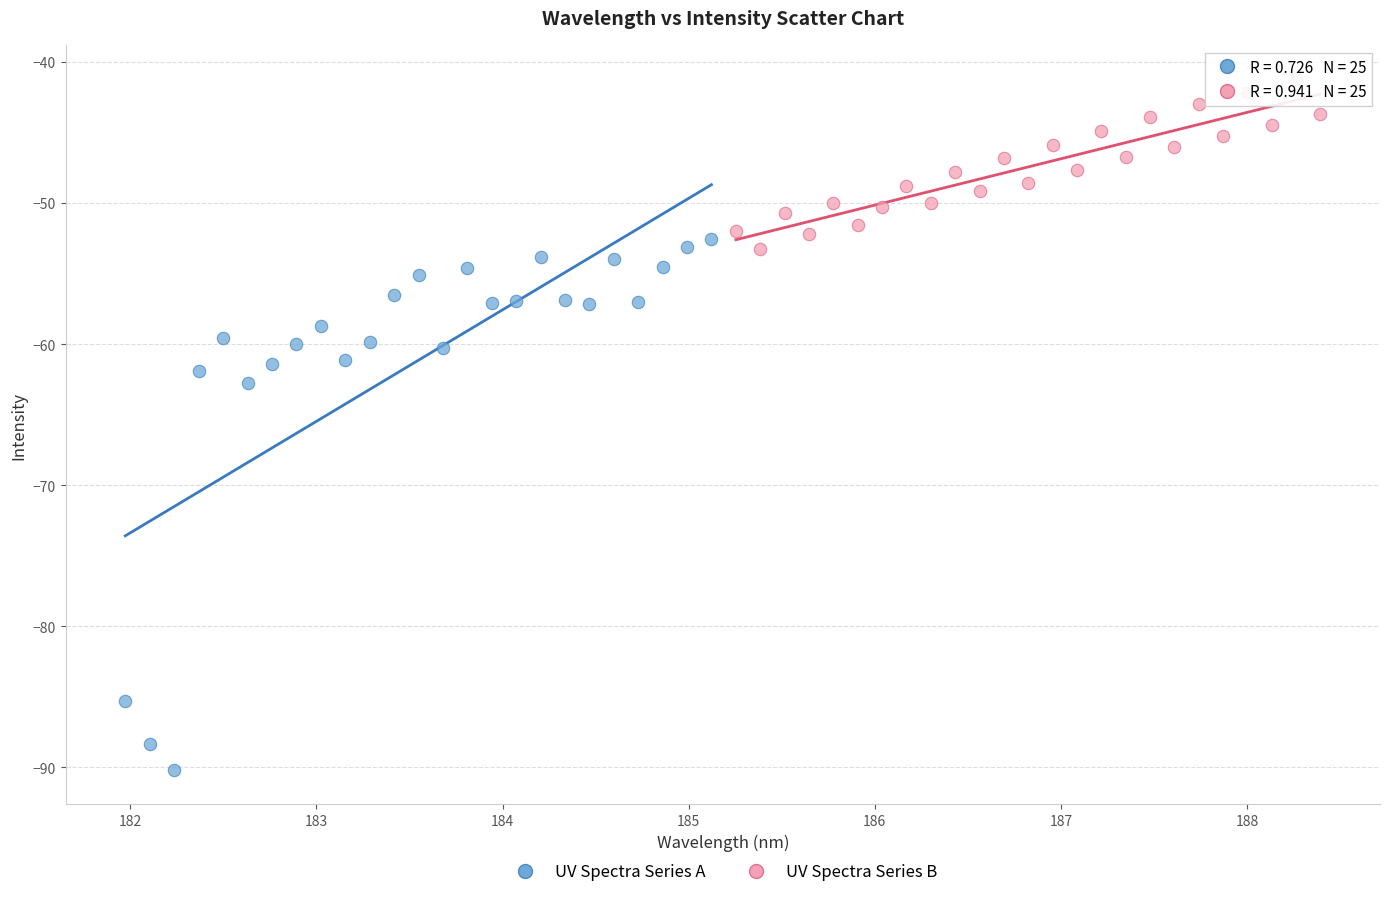

Which series reaches the maximum Y coordinate?

UV Spectra Series B